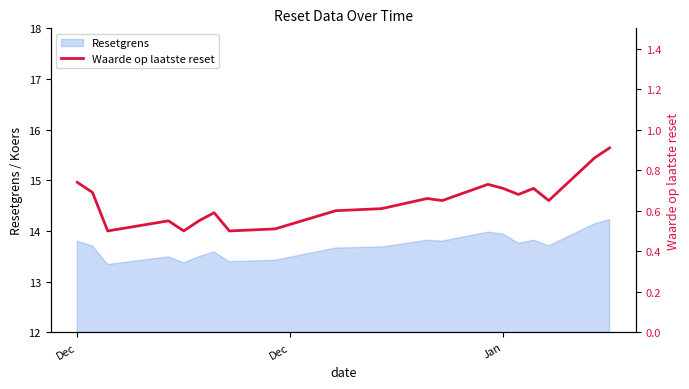

What is the maximum value for Resetgrens?

14.2